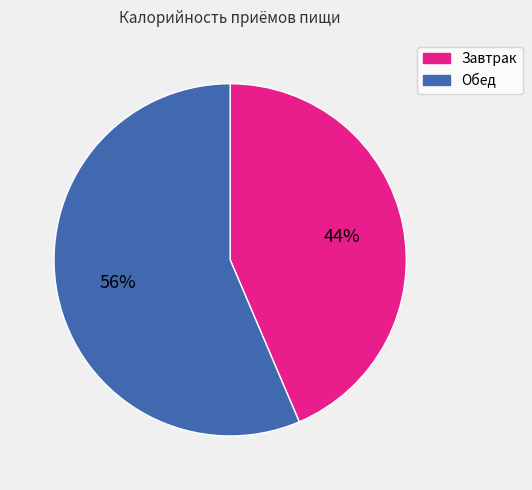

Do Завтрак and Обед together represent more than half of the pie?

Yes